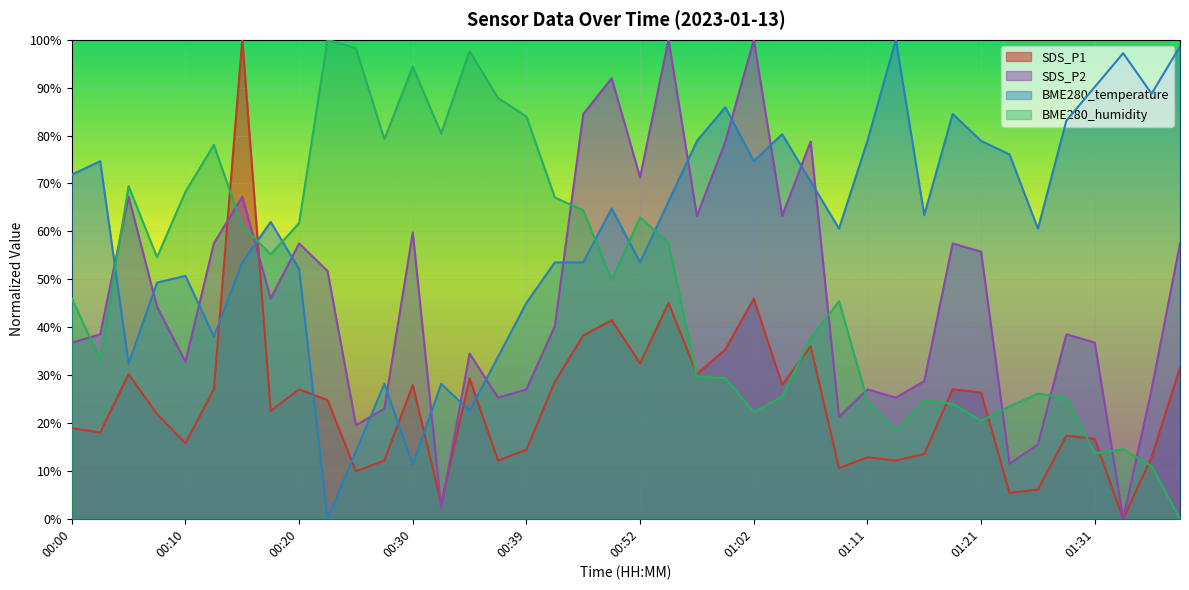

How many intersections are there between SDS_P2 and SDS_P1?

4